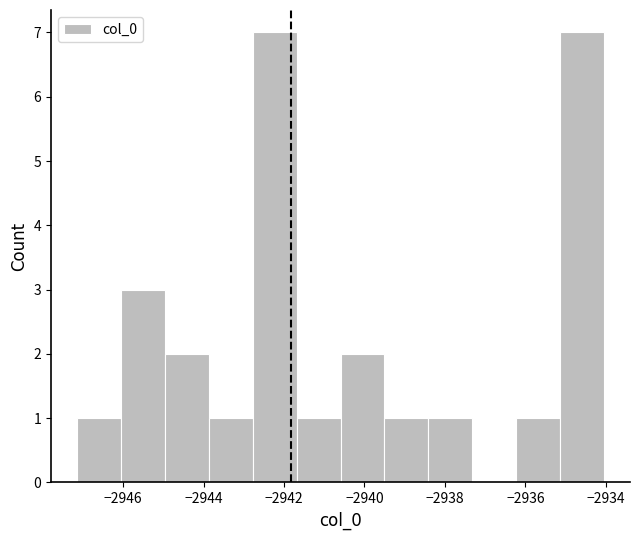

What is the height of the bar covering -2941.6 to -2940.6 on the x-axis? Neither the bar edges nor the heights are printed on the chart, so give them approximately, as read against the axes.

1